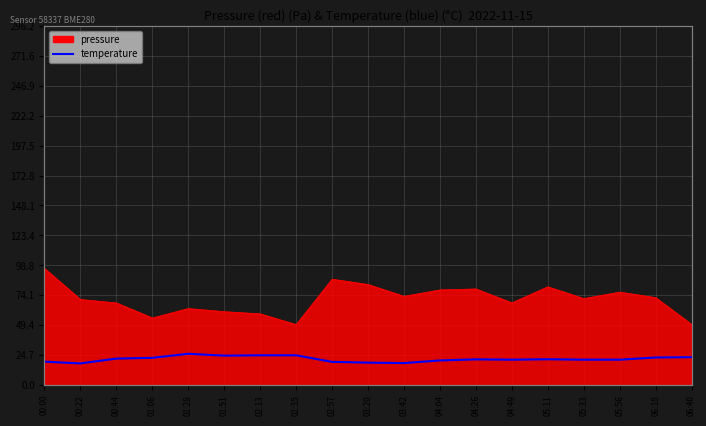

At which category does the data reach its first local valley?

00:22